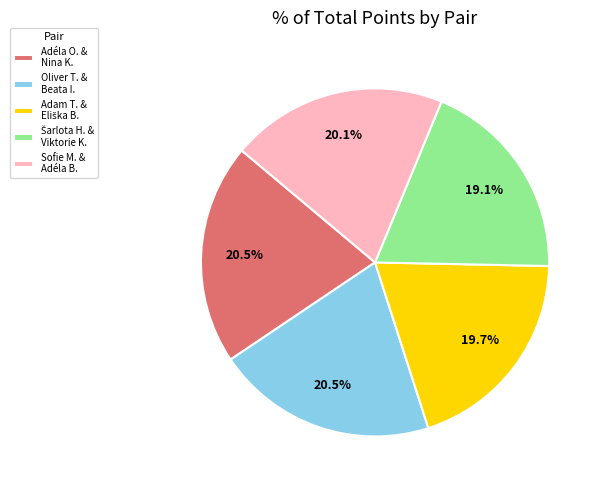

What is the ratio of the value at Adéla O. & Nina K. to the value at Sofie M. & Adéla B.?

1.0